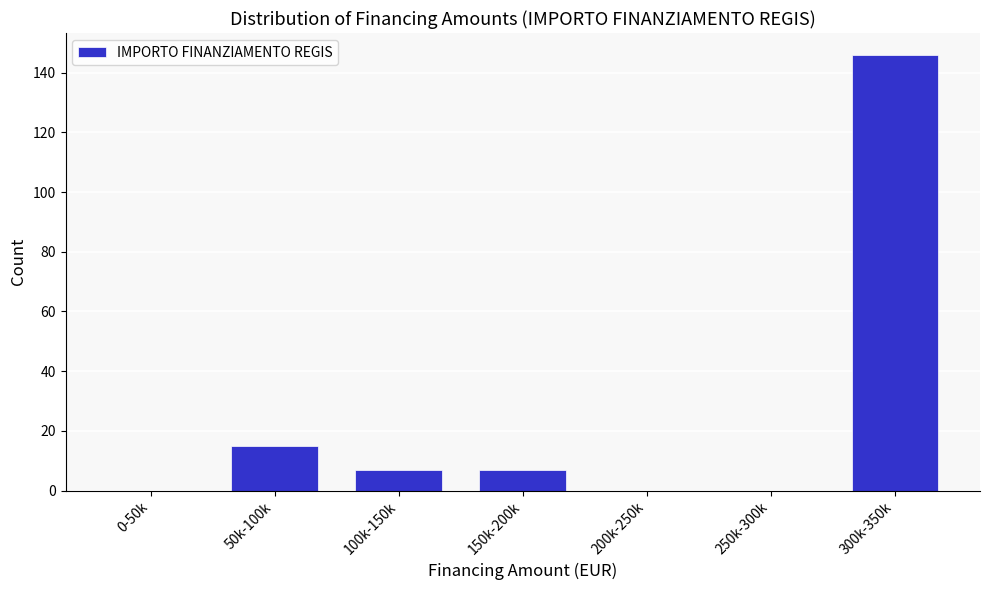

Reading left to right, transcribe all the data shown in this chart.

0-50k=0	50k-100k=15	100k-150k=7	150k-200k=7	200k-250k=0	250k-300k=0	300k-350k=146